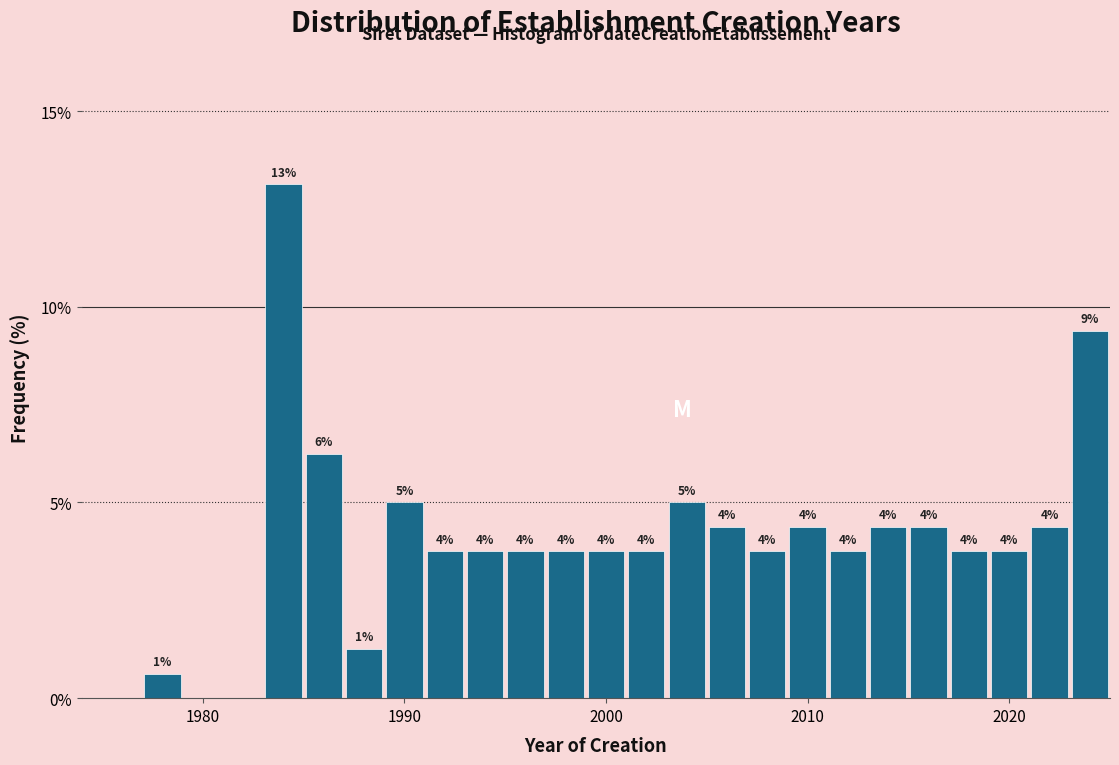

Read against the x-axis, roughly where is the centre of the tallest bar?

1984